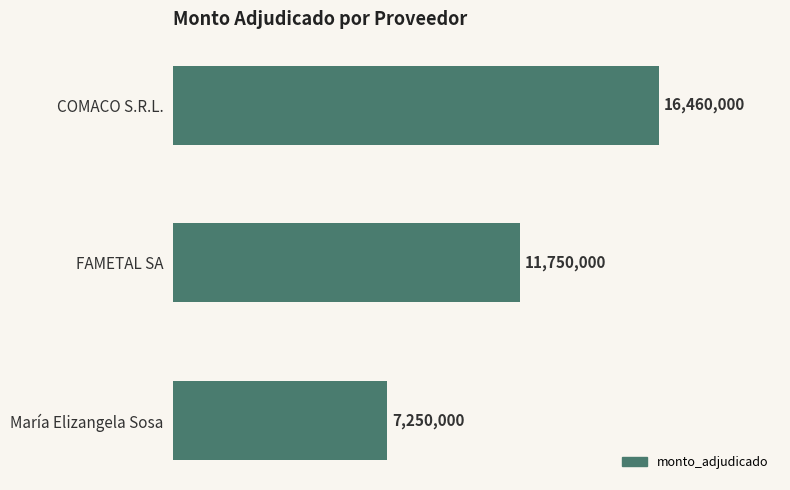

What is the smallest value displayed?

7250000